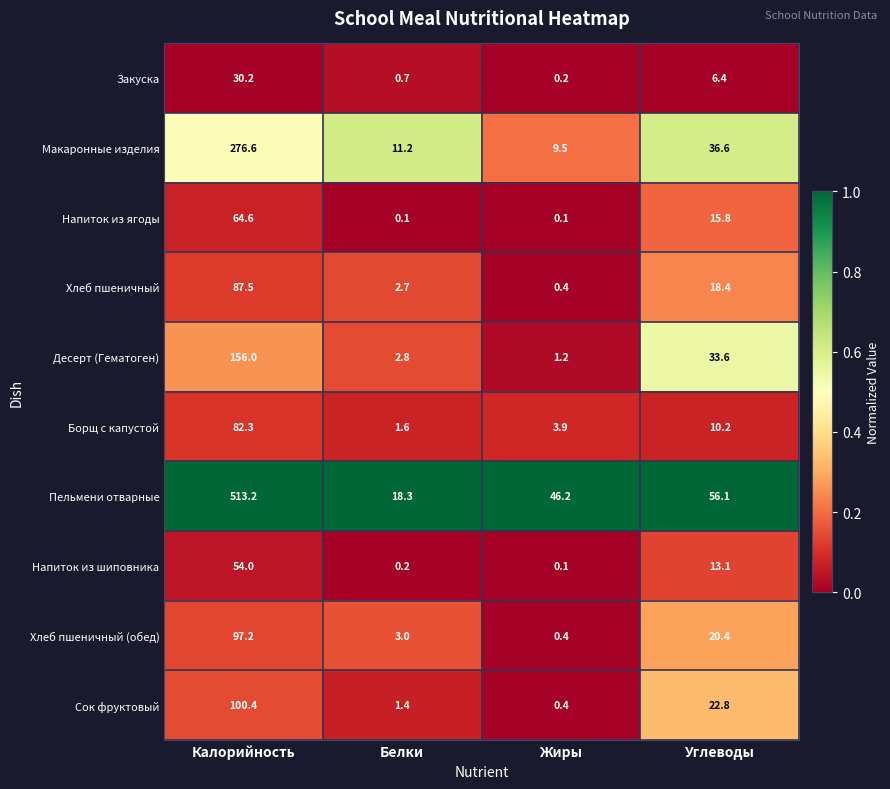

Is it true that Хлеб пшеничный (обед) equals 23.8 at Калорийность?

False